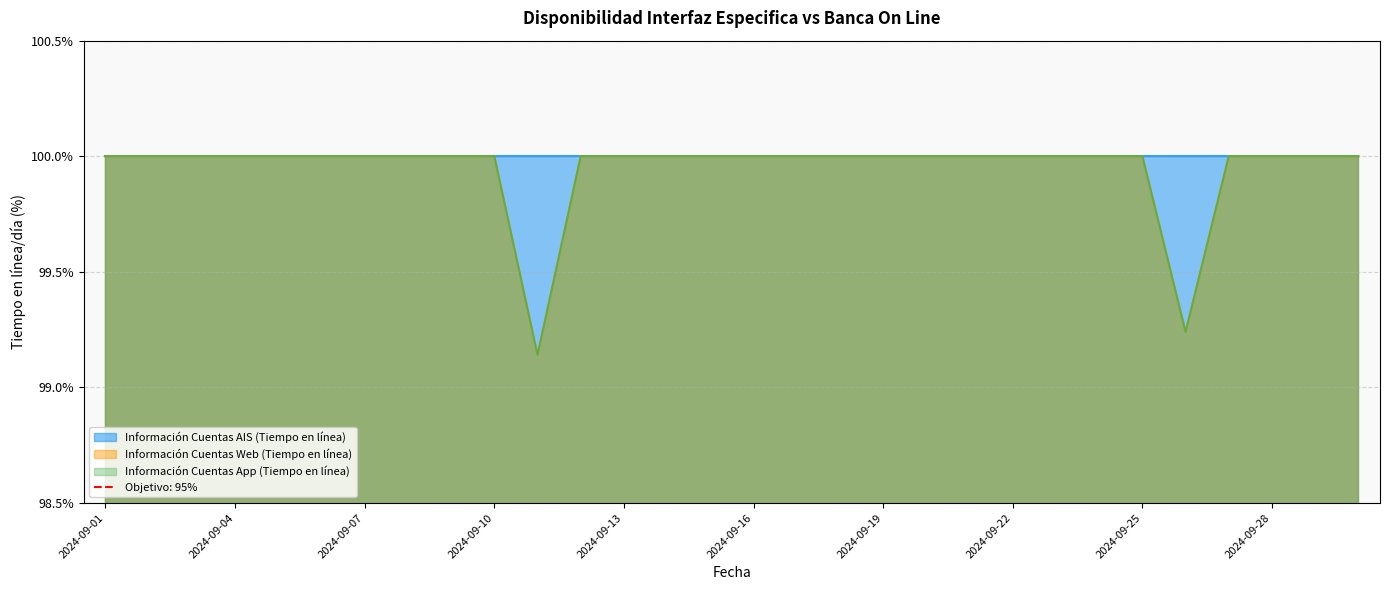

Where is Información Cuentas Web (Tiempo en línea) nearest to the value 99?

2024-09-11